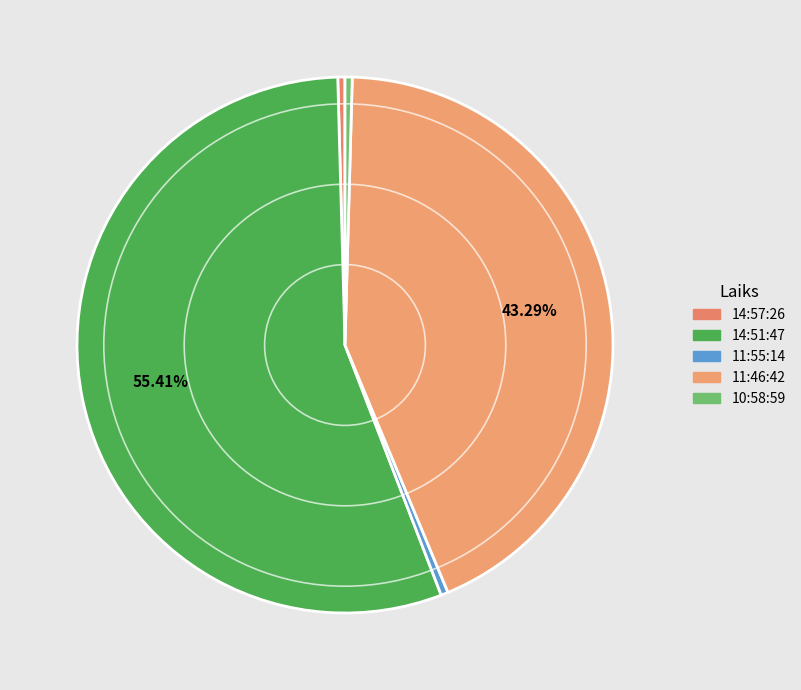

Is it true that 11:46:42 is 54% of the pie?

False